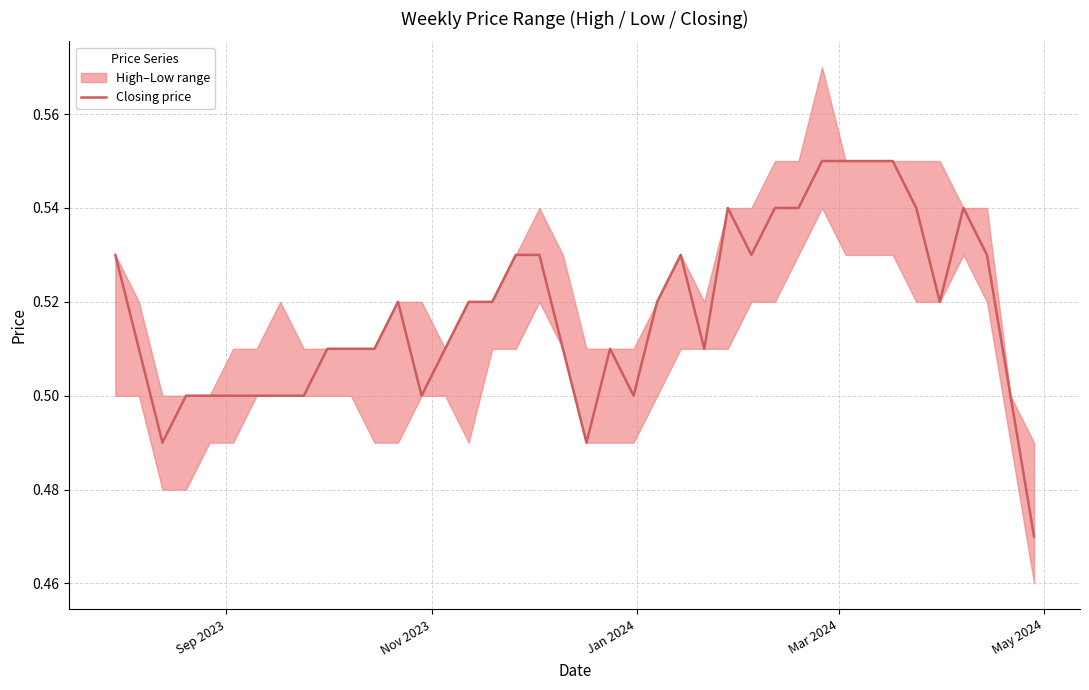

Count the values in the range 0 to 1.

40